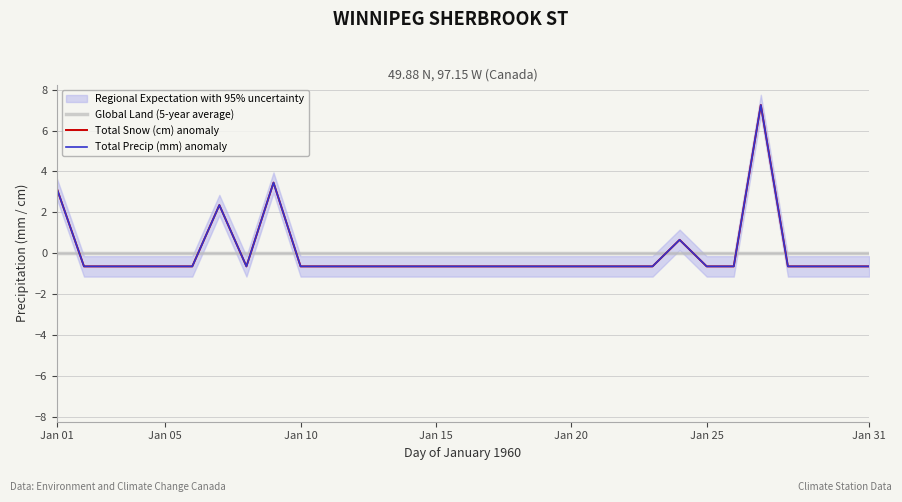

Is the value of Global Land (5-year average) at 25 greater than the value of Total Precip (mm) anomaly at 13?

Yes